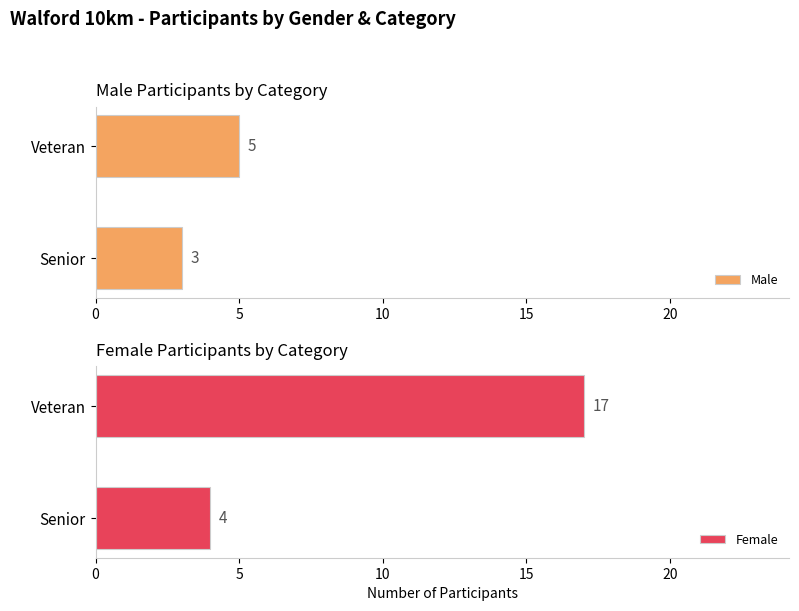

The value of Male at 0 is 3. True or false?

True